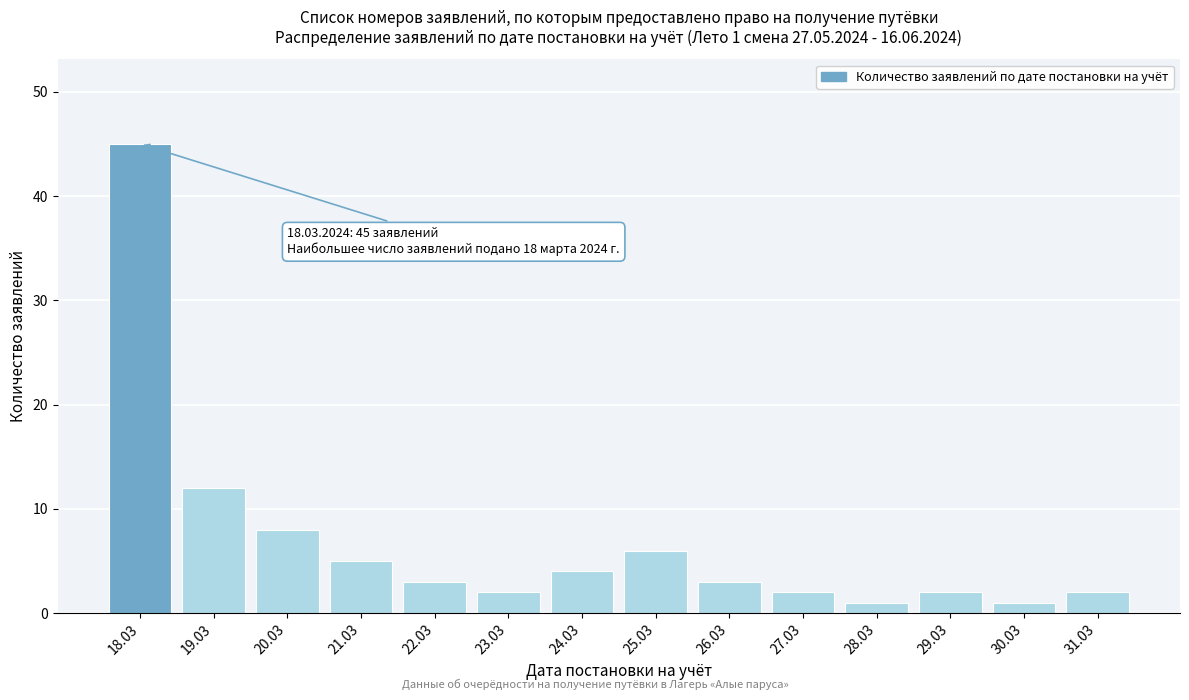

Reading right to left, transcribe all the data shown in this chart.

2	1	2	1	2	3	6	4	2	3	5	8	12	45